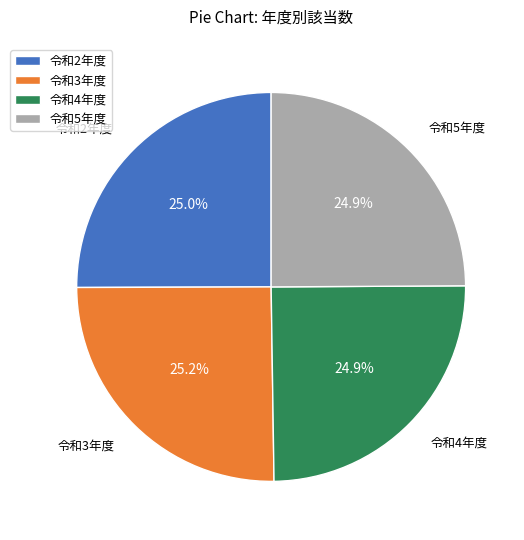

What is the total percentage of 令和5年度 and 令和3年度?

50.1%